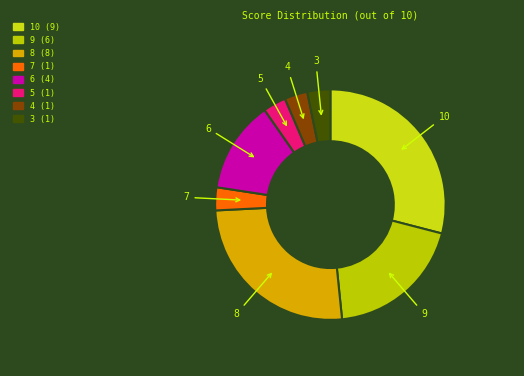

Count the number of slices in the pie.

8